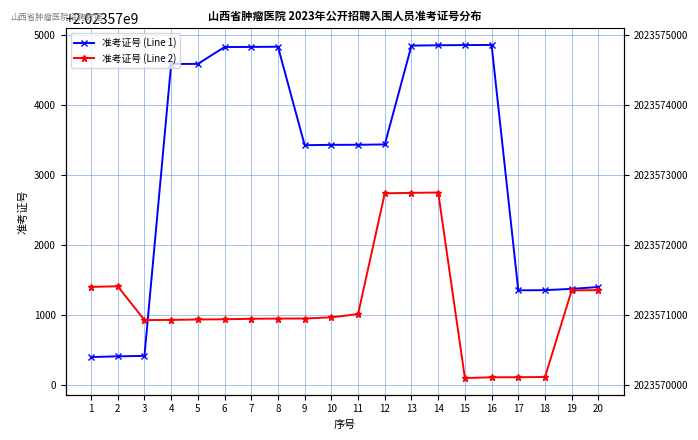

What is the value of the 准考证号 (Line 2) point at the 16th from the left?

2023570109